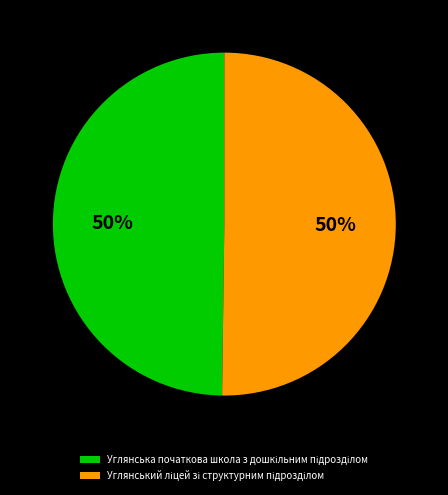

To the nearest percent, what is the average slice percentage?

50%